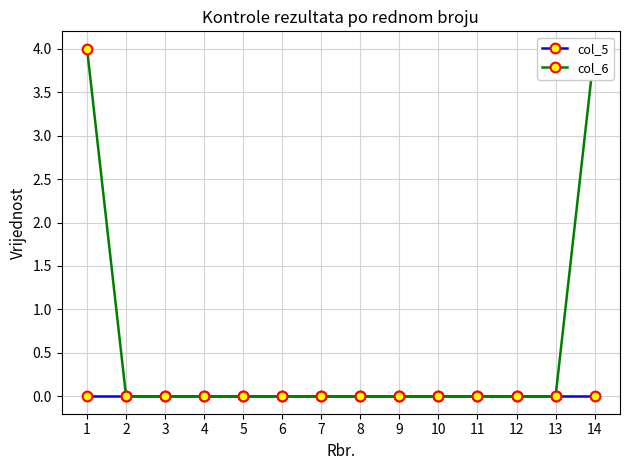

Reading left to right, extract all data points from this chart.

col_5: 0	0	0	0	0	0	0	0	0	0	0	0	0	0
col_6: 4	0	0	0	0	0	0	0	0	0	0	0	0	4